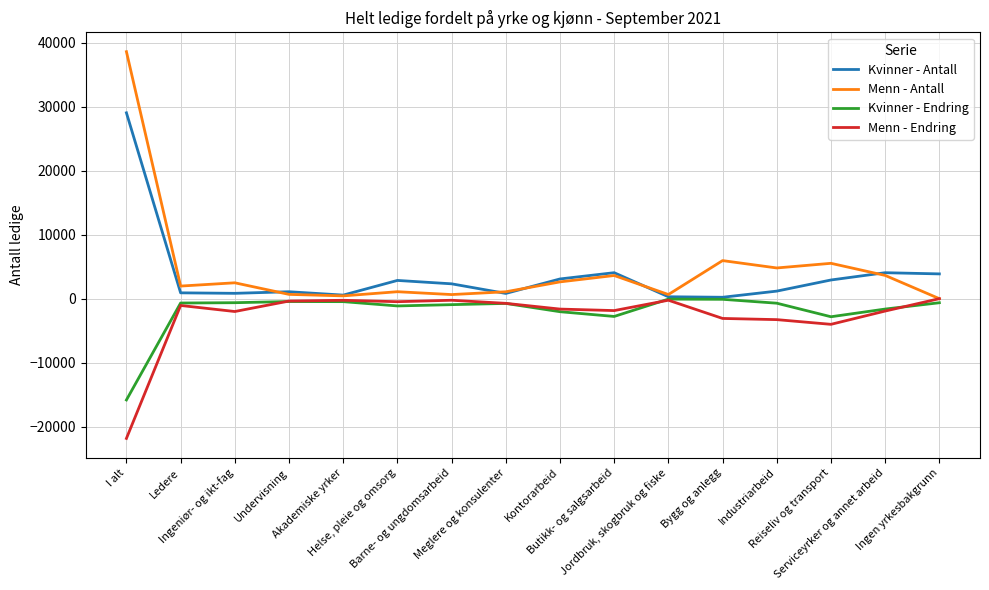

What is the sum of the Menn - Antall values at Bygg og anlegg and Ledere?

7914